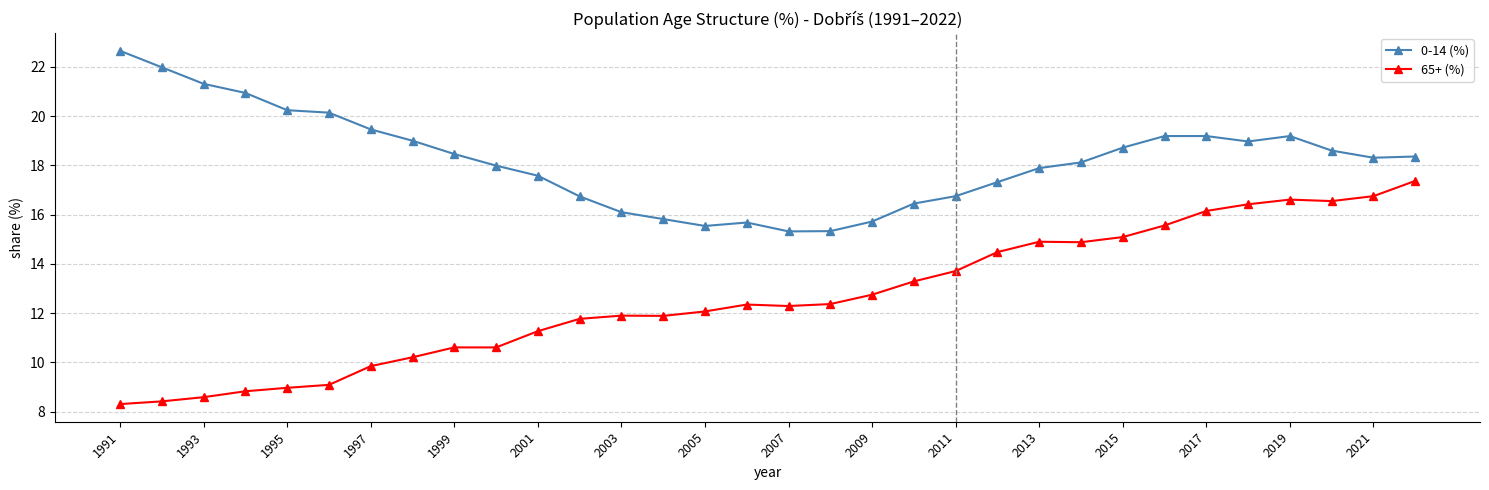

Is this an area chart (filled region under the line)?

No